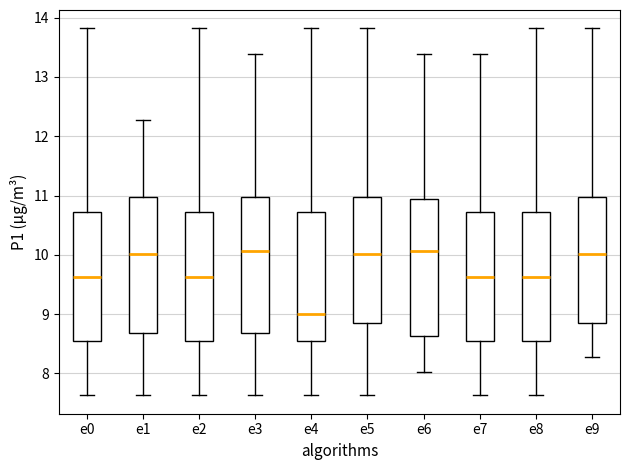

Where does the lower whisker of the box for e1 end on the y-axis? The values are not printed on the chart, so give them approximately, as read against the axis.

7.6